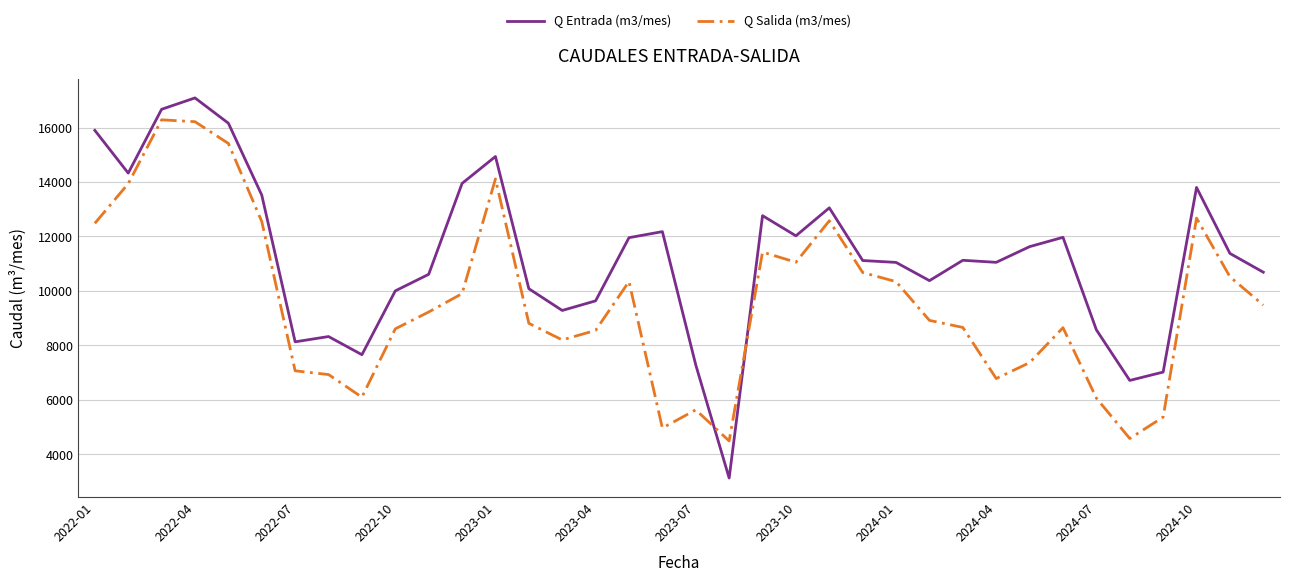

What is the smallest value displayed?

3133.0